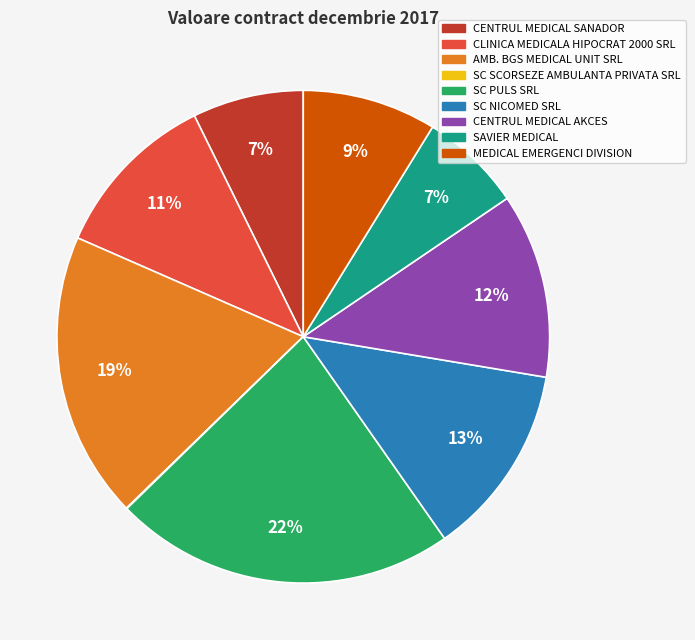

Which category has the biggest portion of the pie?

SC PULS SRL